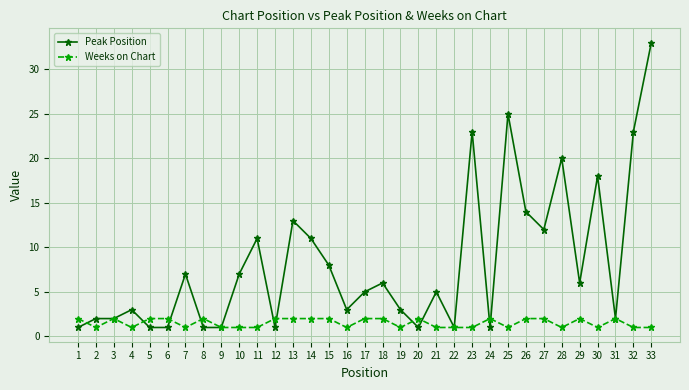

What is the highest value of the Weeks on Chart series?

2